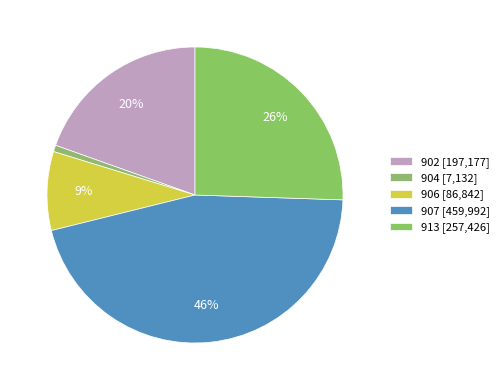

Count the number of slices in the pie.

5